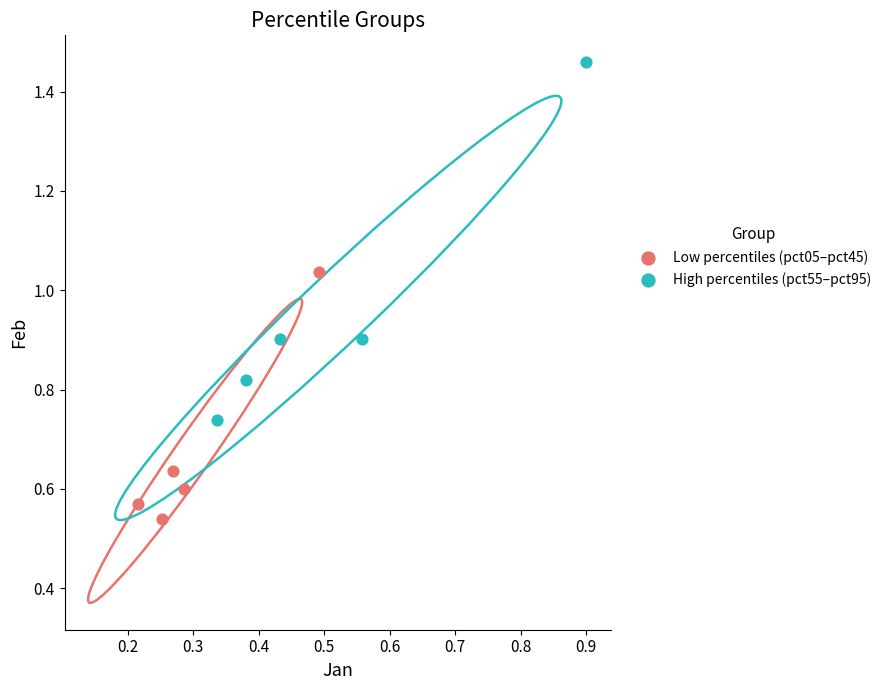

Which series reaches the minimum Y coordinate?

Low percentiles (pct05–pct45)